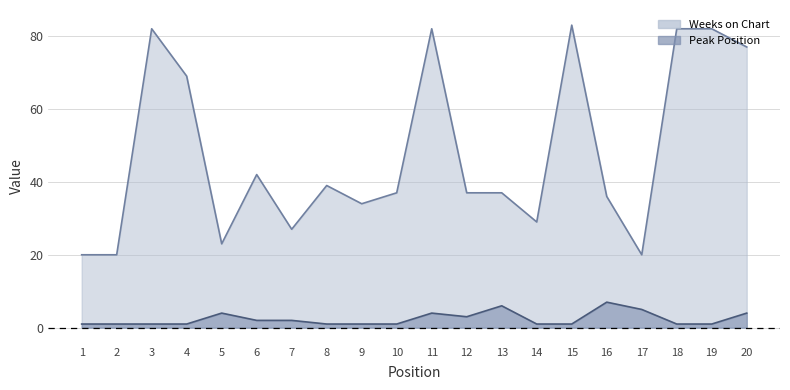

At which category does Peak Position reach its first local peak?

5